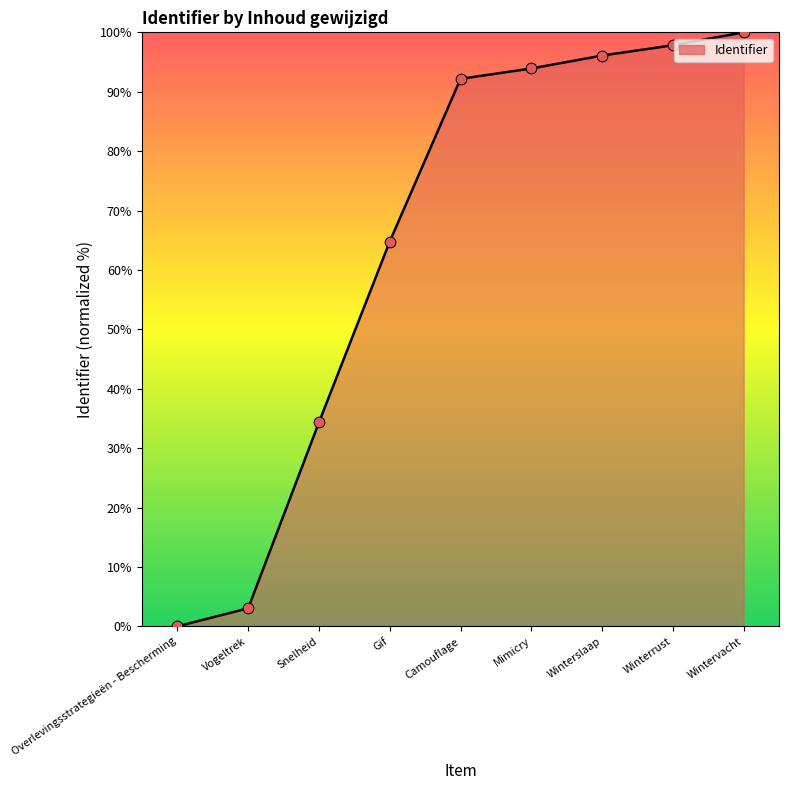

Which has a higher value, Winterslaap or Winterrust?

Winterrust